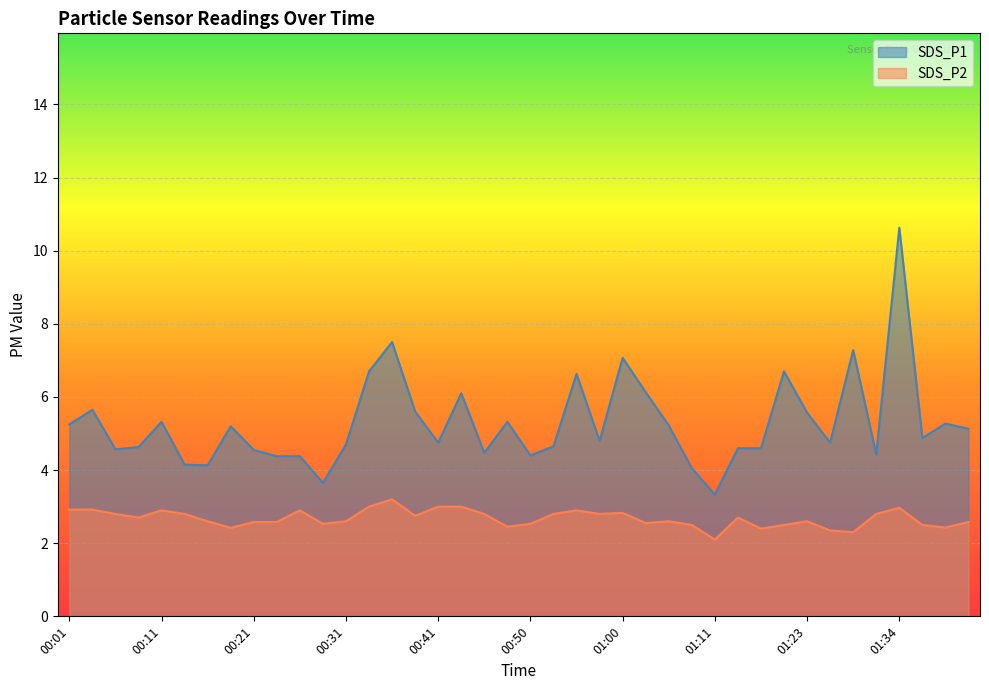

True or false: SDS_P2 and SDS_P1 cross at least once.

False